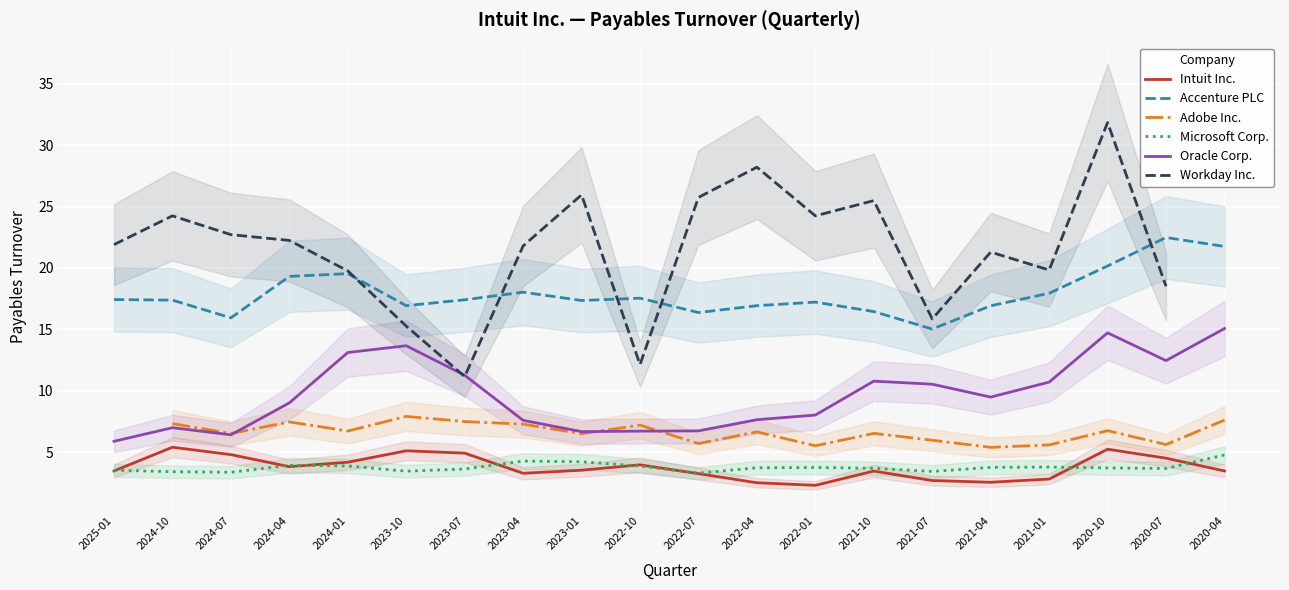

What is the label of the 18th point from the left?

2020-10